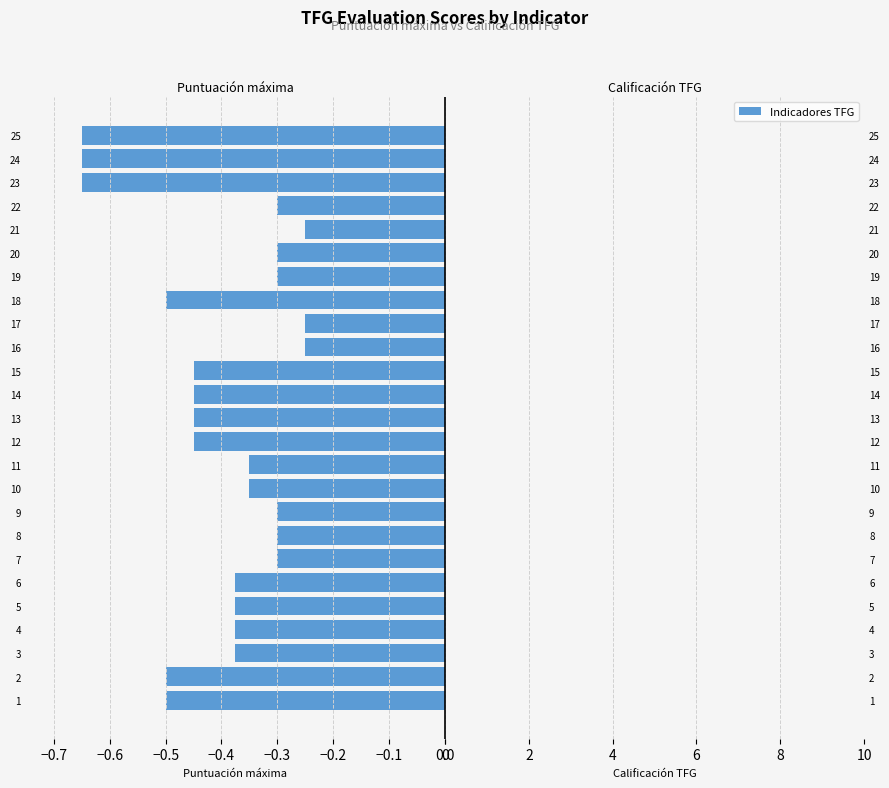

What is the difference between the maximum and minimum values?

0.4